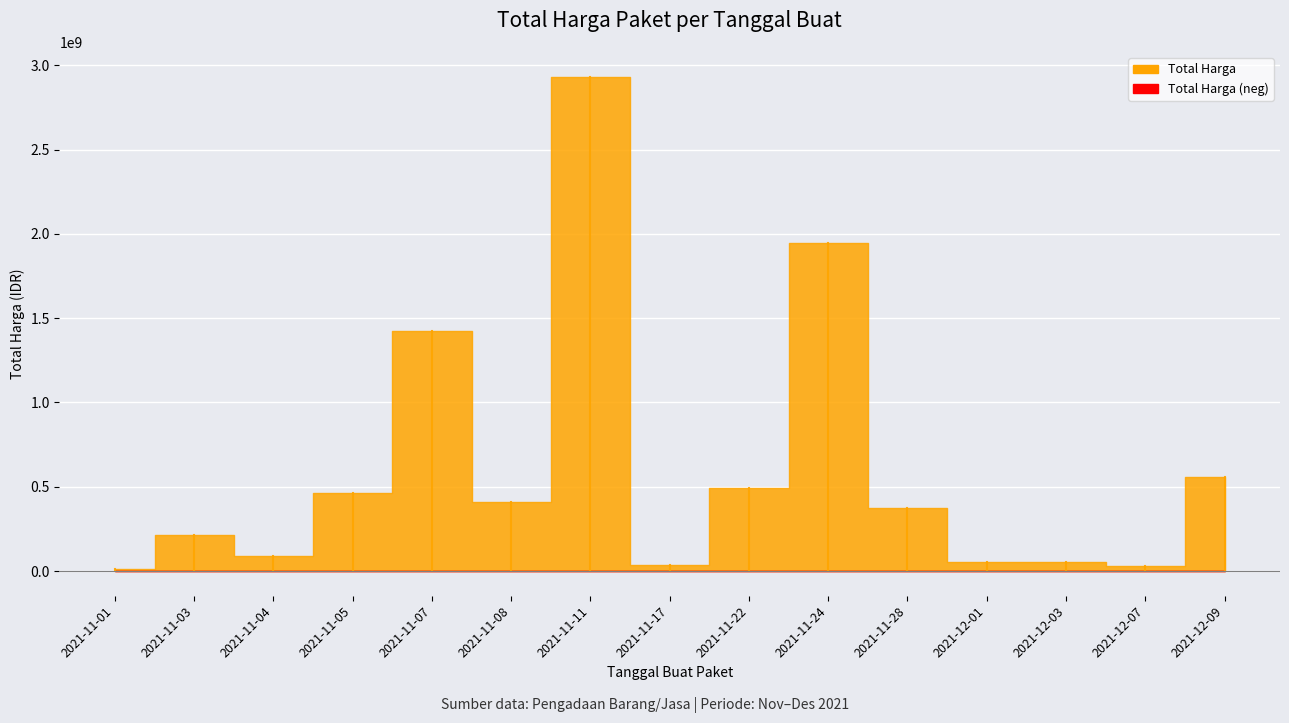

What is the average value?

606015519